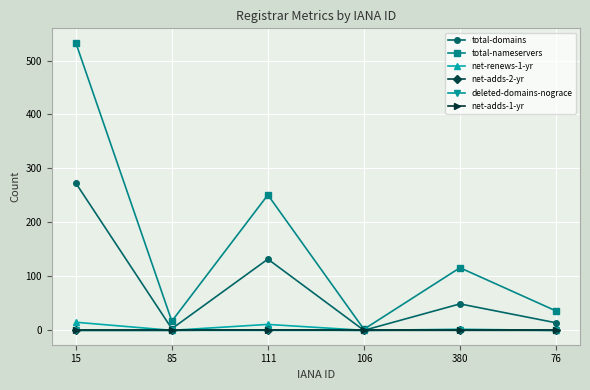

How many lines are shown in the chart?

6